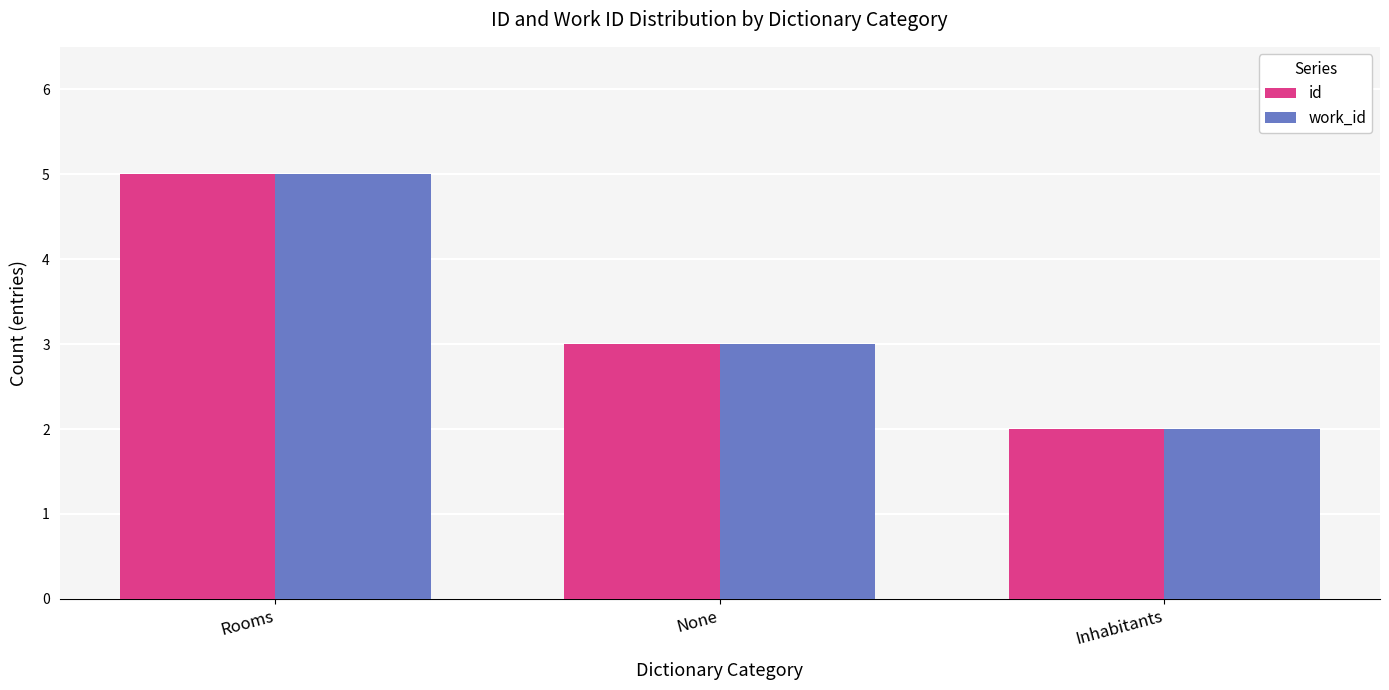

Where is work_id nearest to the value 3?

None